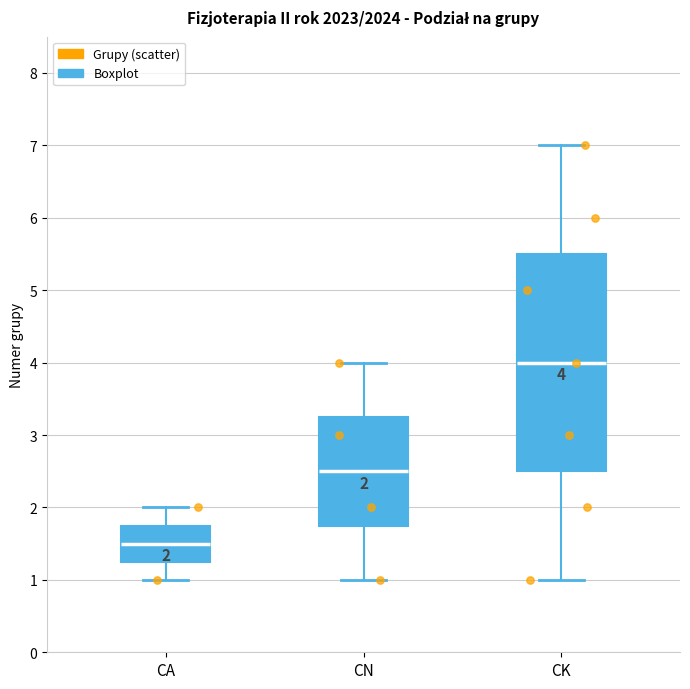

Comparing the boxes themselves (not the whiskers), which one is the tallest?

CK